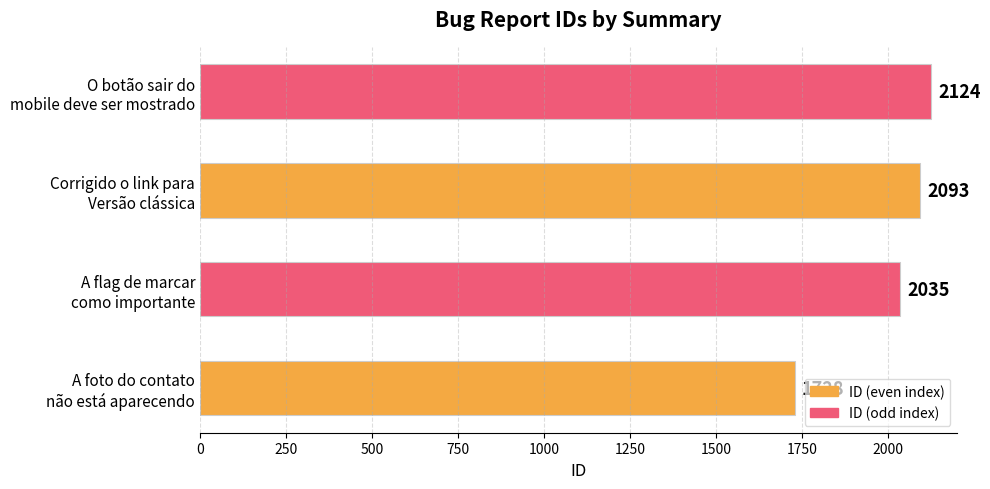

What is the sum of all values?

7980